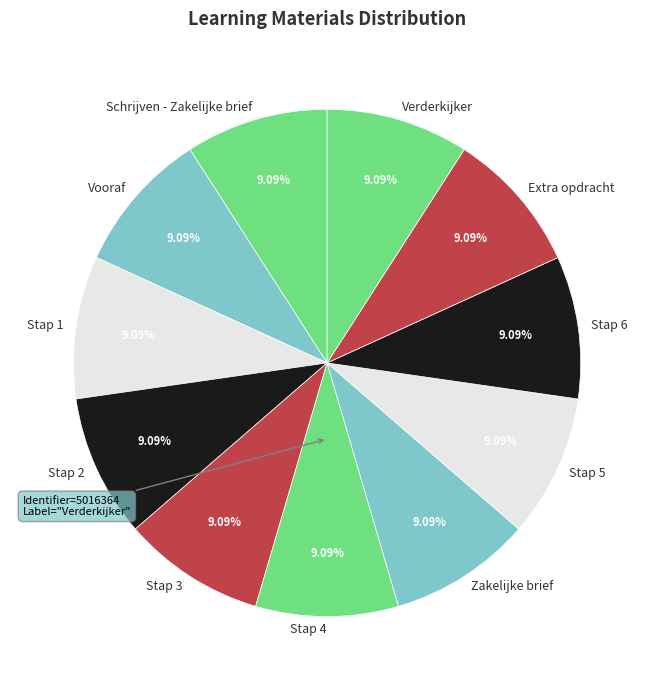

True or false: Zakelijke brief accounts for 9% of the total.

True